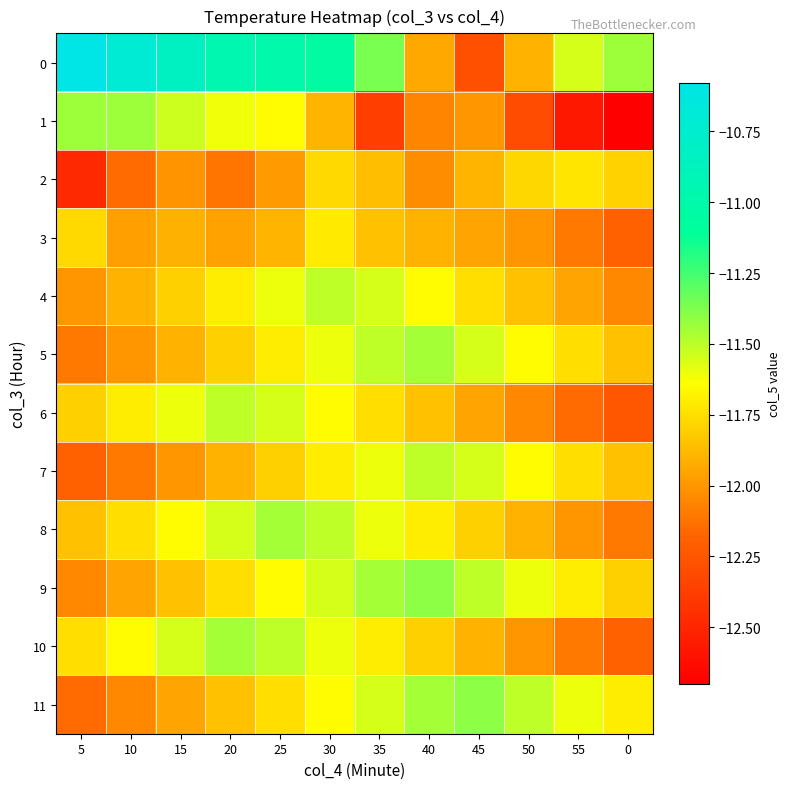

Reading left to right, list all the values displayed in this chart.

0: 5=-10.6	10=-10.7	15=-10.8	20=-10.9	25=-11.0	30=-11.1	35=-11.4	40=-11.9	45=-12.3	50=-11.9	55=-11.6	0=-11.4
1: 5=-11.4	10=-11.4	15=-11.5	20=-11.6	25=-11.7	30=-11.9	35=-12.4	40=-12.1	45=-12.0	50=-12.3	55=-12.6	0=-12.7
2: 5=-12.5	10=-12.2	15=-12.0	20=-12.1	25=-12.0	30=-11.8	35=-11.9	40=-12.0	45=-11.9	50=-11.8	55=-11.7	0=-11.8
3: 5=-11.8	10=-12.0	15=-11.9	20=-12.0	25=-11.9	30=-11.7	35=-11.8	40=-11.9	45=-11.9	50=-12.0	55=-12.1	0=-12.2
4: 5=-12.0	10=-11.9	15=-11.8	20=-11.7	25=-11.6	30=-11.5	35=-11.6	40=-11.7	45=-11.8	50=-11.8	55=-11.9	0=-12.1
5: 5=-12.1	10=-12.0	15=-11.9	20=-11.8	25=-11.7	30=-11.6	35=-11.5	40=-11.4	45=-11.6	50=-11.7	55=-11.8	0=-11.8
6: 5=-11.8	10=-11.7	15=-11.6	20=-11.5	25=-11.6	30=-11.7	35=-11.8	40=-11.8	45=-11.9	50=-12.1	55=-12.2	0=-12.2
7: 5=-12.2	10=-12.1	15=-12.0	20=-11.9	25=-11.8	30=-11.7	35=-11.6	40=-11.5	45=-11.6	50=-11.7	55=-11.8	0=-11.8
8: 5=-11.8	10=-11.8	15=-11.7	20=-11.6	25=-11.4	30=-11.5	35=-11.6	40=-11.7	45=-11.8	50=-11.9	55=-12.0	0=-12.1
9: 5=-12.1	10=-11.9	15=-11.8	20=-11.8	25=-11.7	30=-11.6	35=-11.4	40=-11.4	45=-11.5	50=-11.6	55=-11.7	0=-11.8
10: 5=-11.8	10=-11.7	15=-11.6	20=-11.4	25=-11.5	30=-11.6	35=-11.7	40=-11.8	45=-11.9	50=-12.0	55=-12.1	0=-12.2
11: 5=-12.2	10=-12.1	15=-11.9	20=-11.8	25=-11.8	30=-11.7	35=-11.6	40=-11.4	45=-11.4	50=-11.5	55=-11.6	0=-11.7